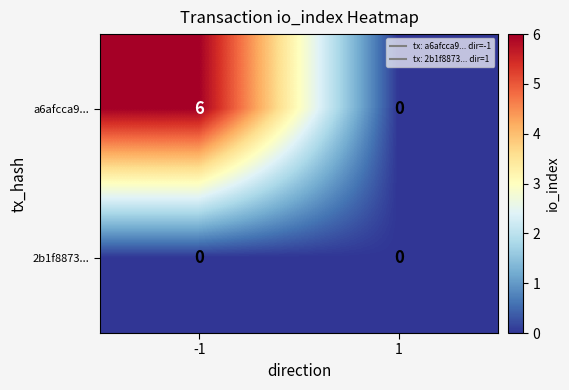

True or false: a6afcca9... has a value of 9 at -1.

False